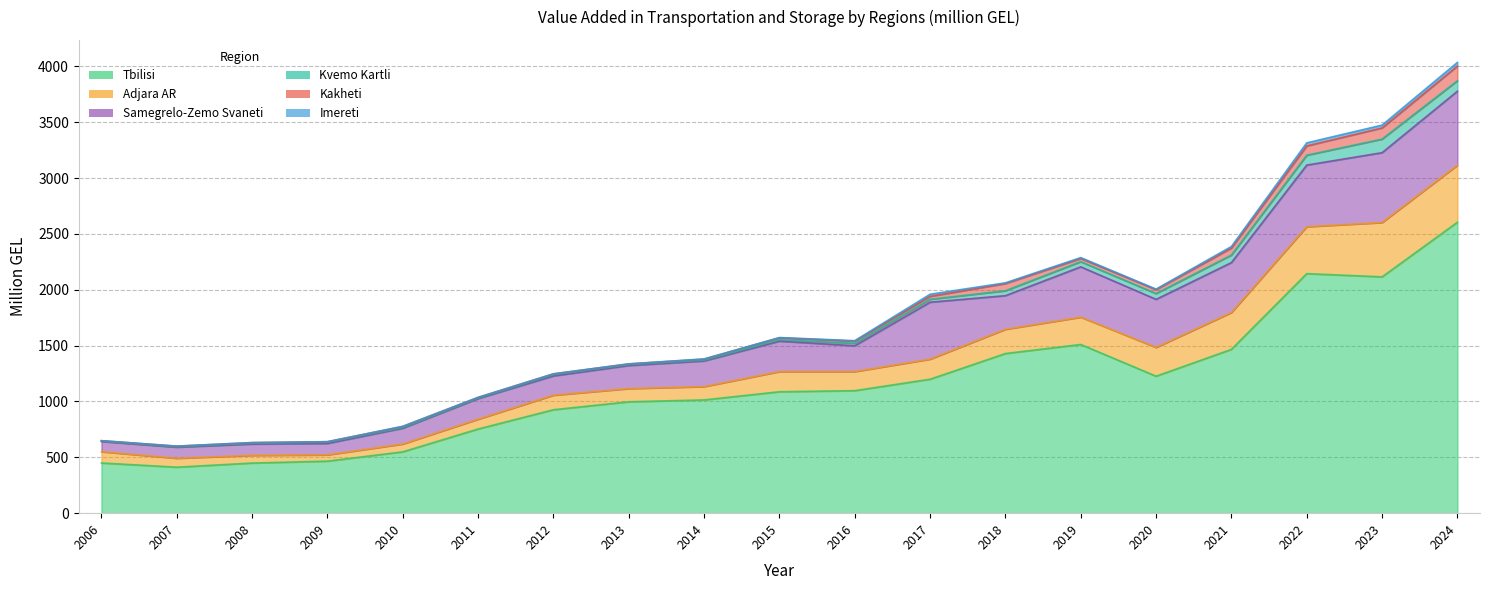

Which category has the lowest value in the Kvemo Kartli series?

2006